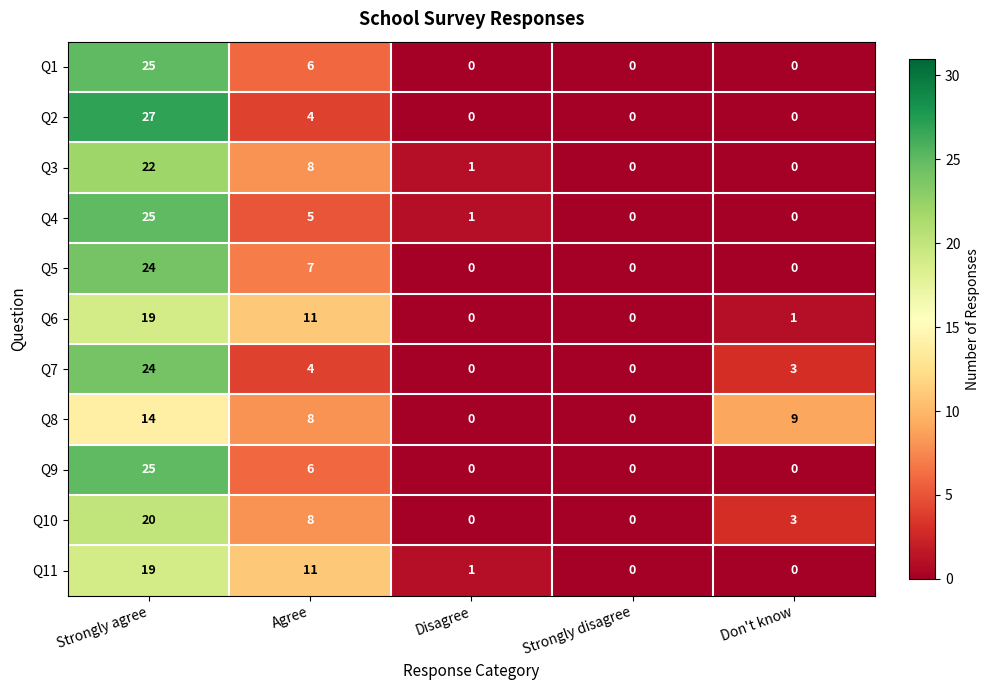

What is the sum of the Q11 values at Agree and Strongly disagree?

11